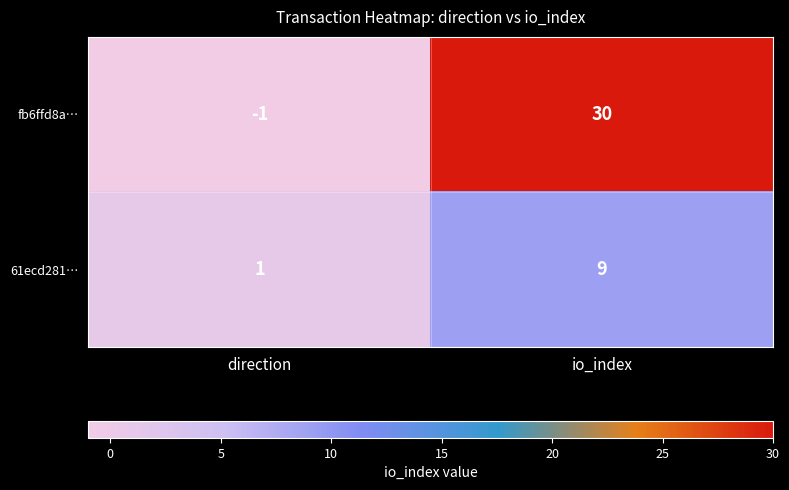

What is the spread (max minus min) of values at io_index?

21